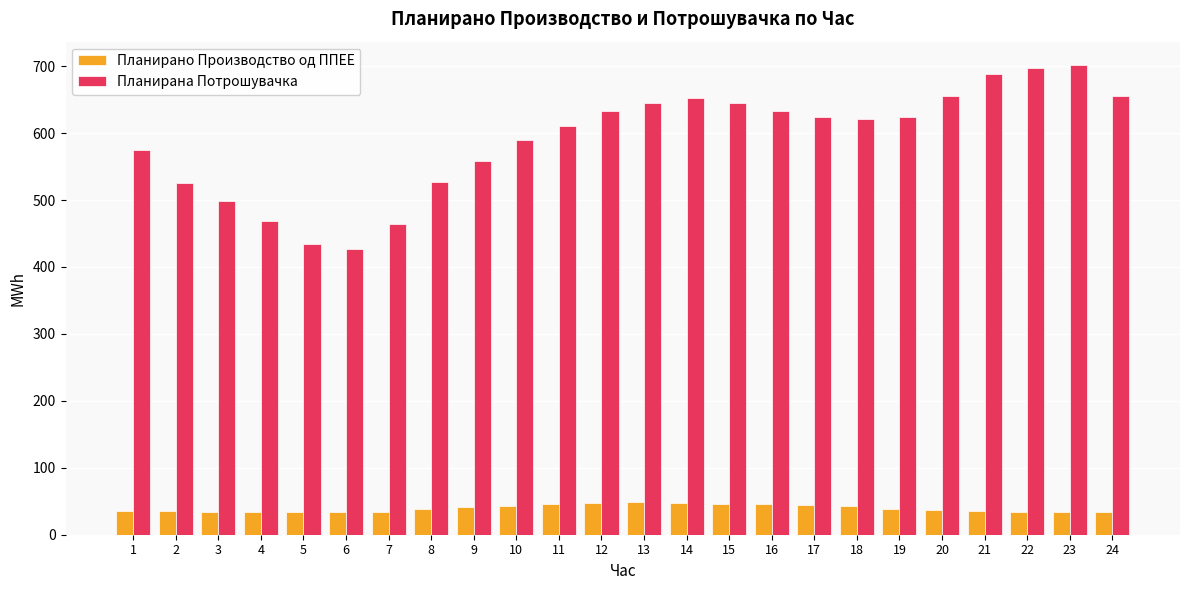

The value of Планирана Потрошувачка at 17 is 623.6. True or false?

True